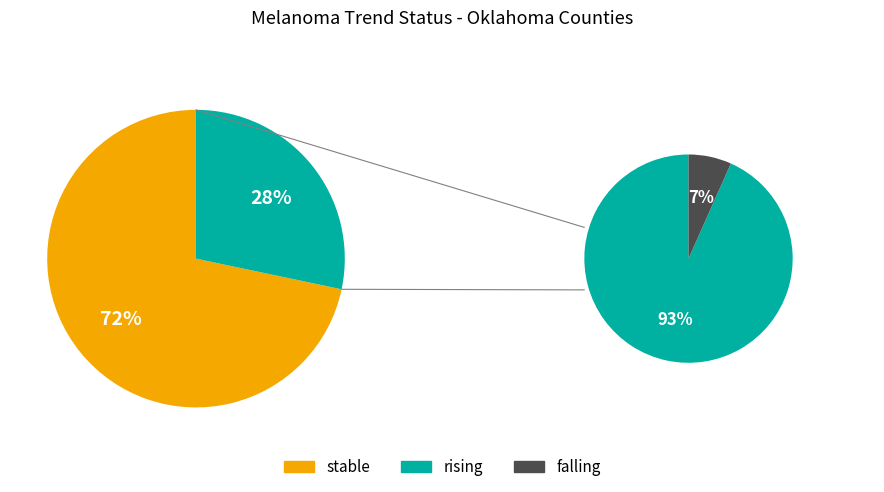

What is the ratio of the value at rising to the value at stable?

0.4